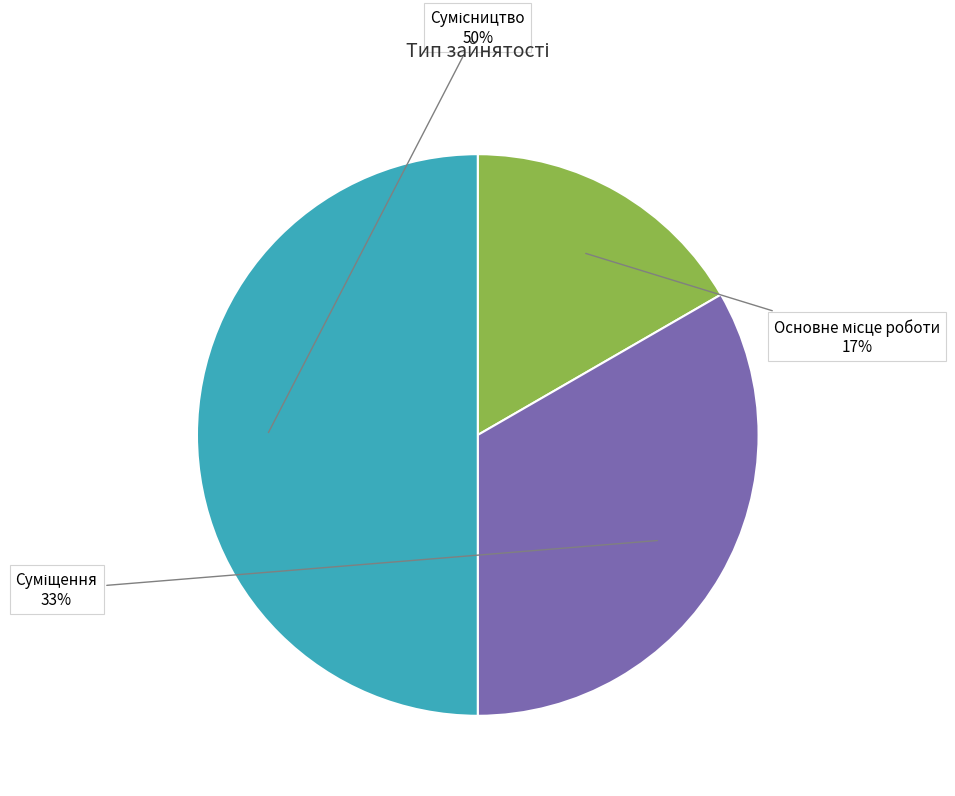

To the nearest percent, what is the average slice percentage?

33%